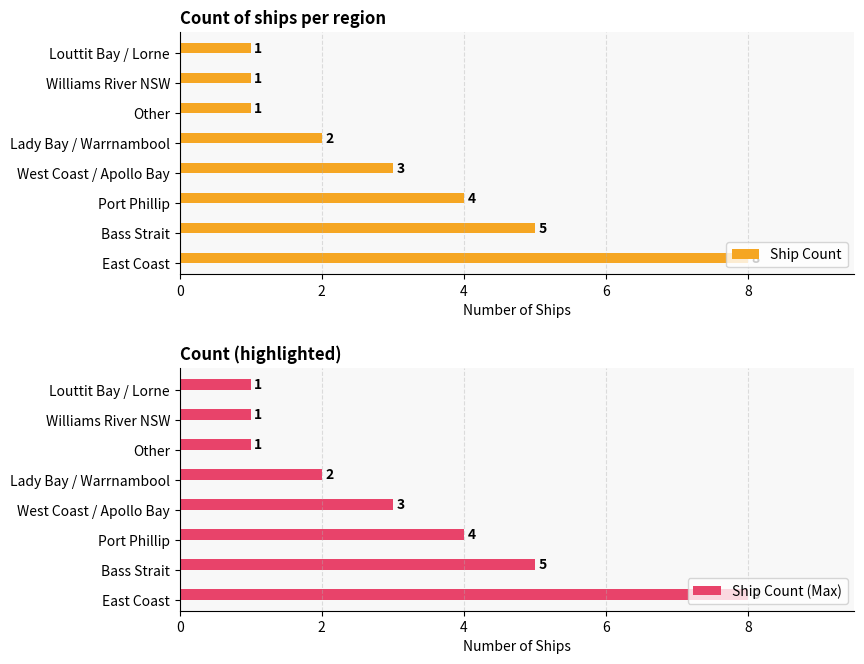

What is the difference between the Ship Count values at Bass Strait and Lady Bay / Warrnambool?

3